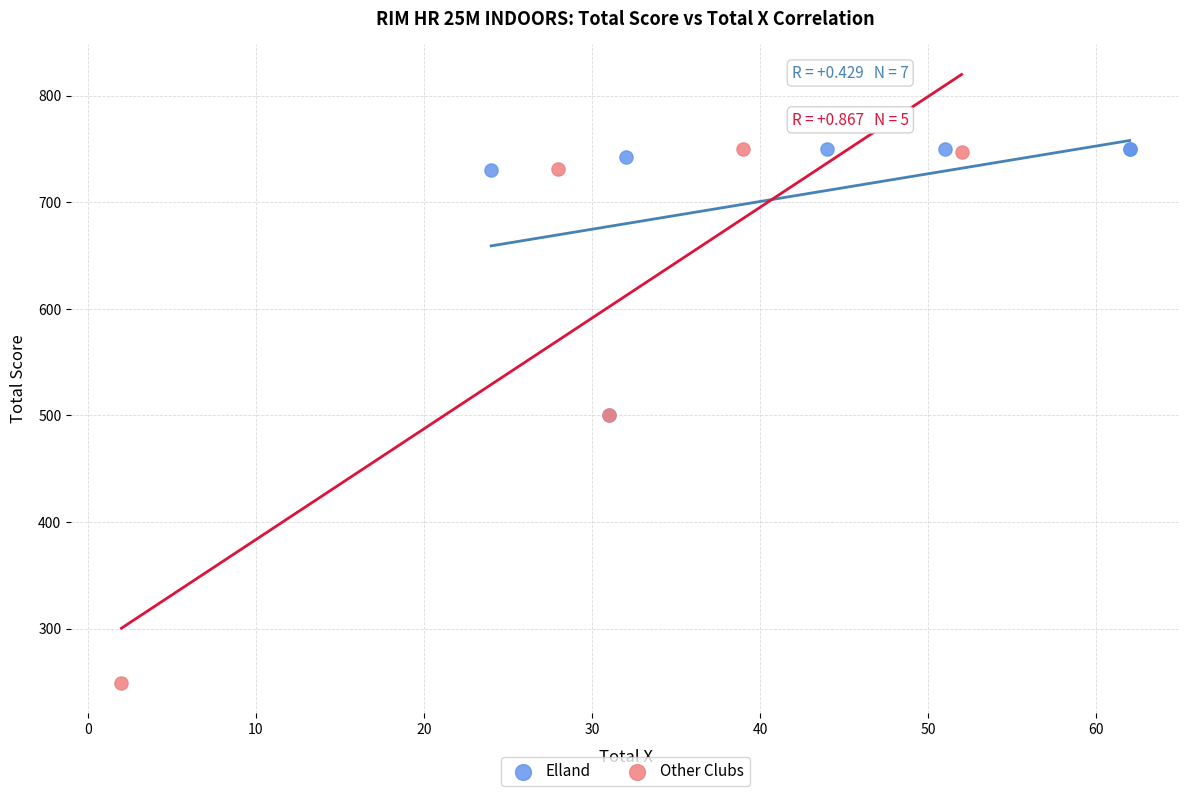

Which series has the widest spread of Y values?

Other Clubs